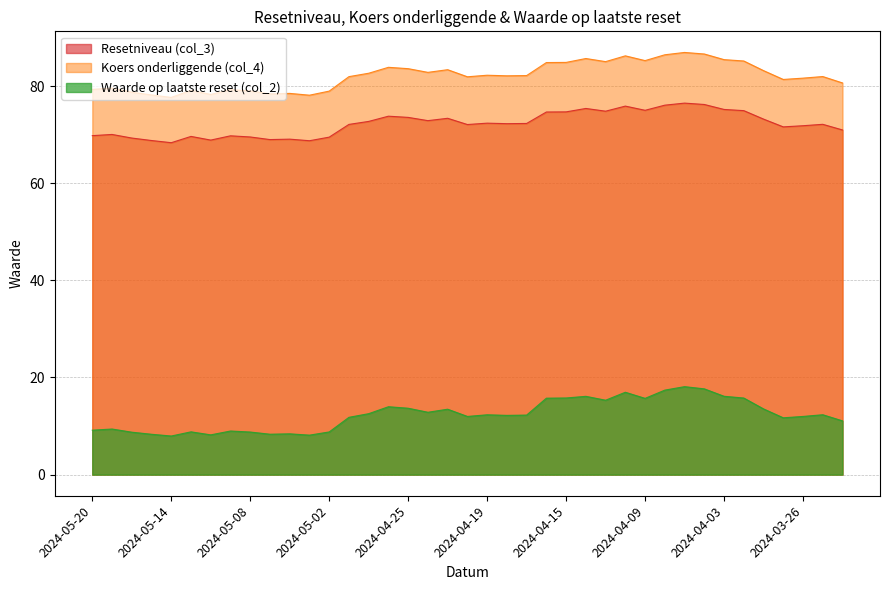

At which category is the sum across all series the highest?

2024-04-05